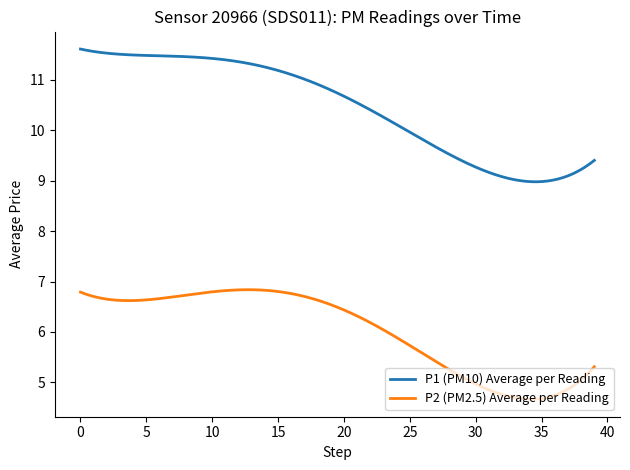

Which series has the largest total across all categories?

P1 (PM10) Average per Reading